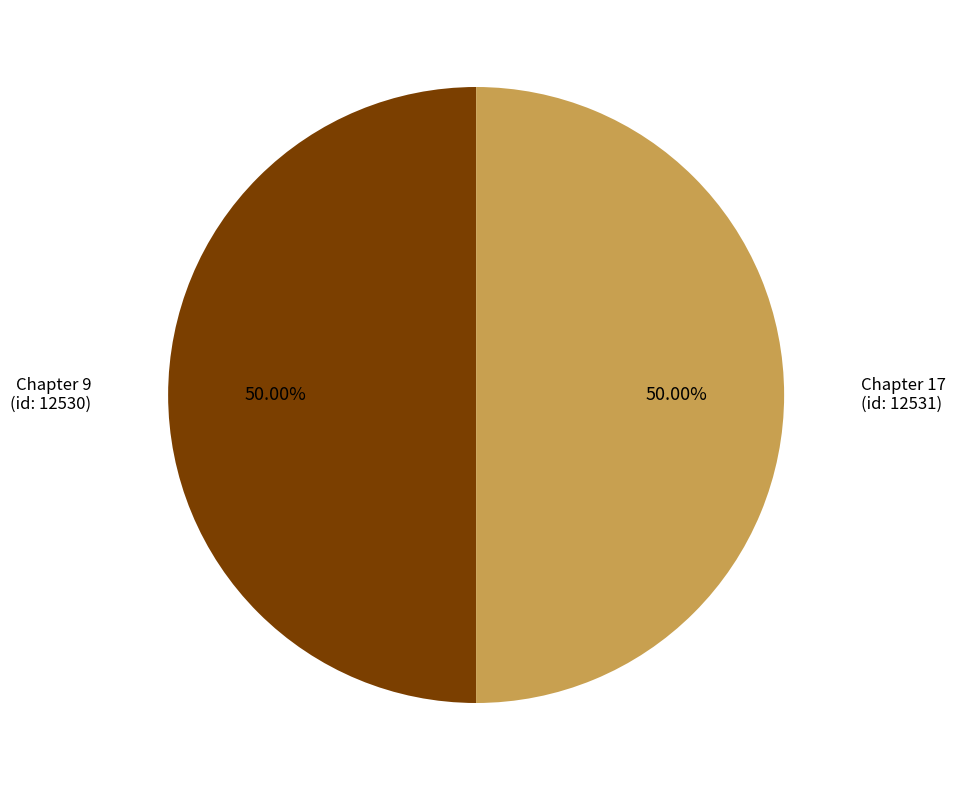

Approximately how many times larger is the value at Chapter 9 (id: 12530) compared to Chapter 17 (id: 12531)?

1.0